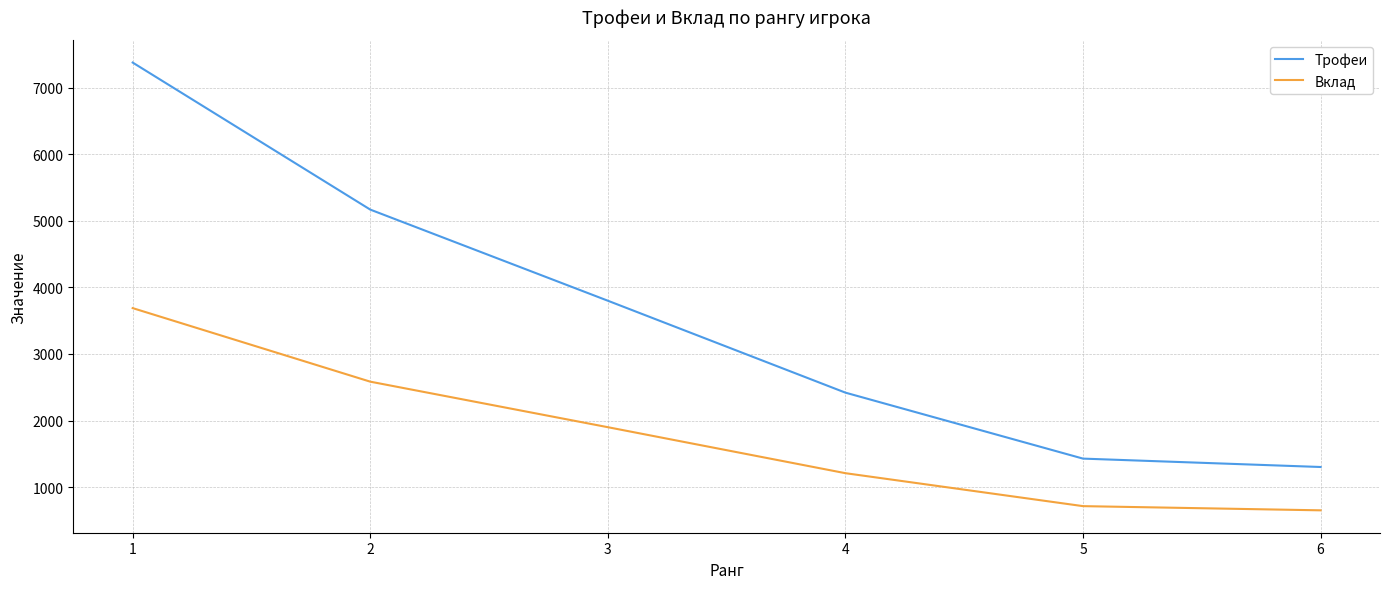

What is the difference between the second highest and minimum values in the Вклад series?

1933